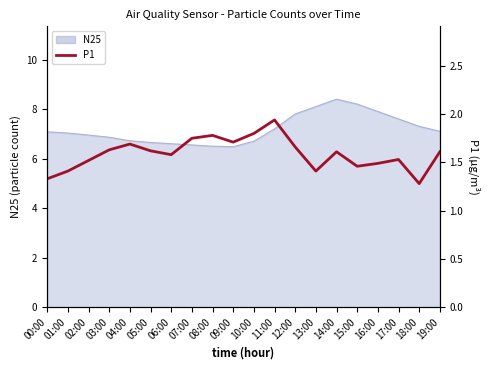

Where is the data nearest to the value 1?

18:00